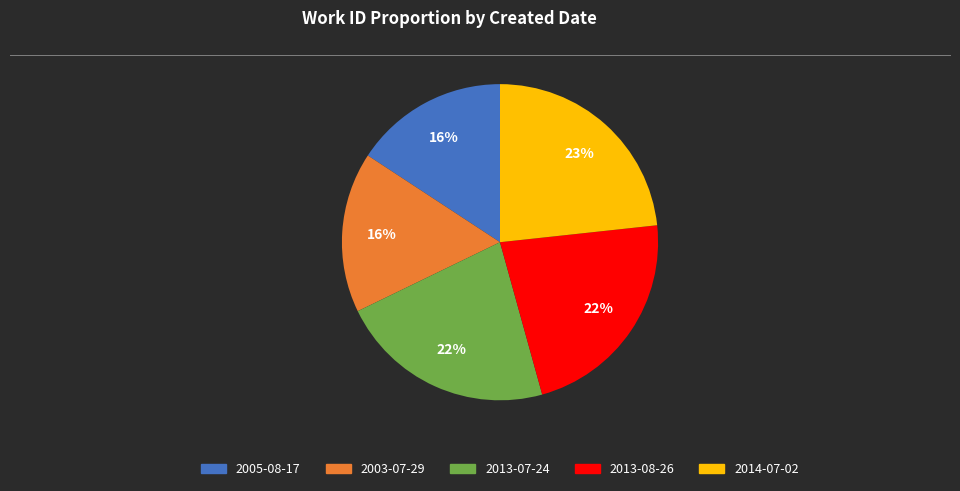

What percentage is the 2013-07-24 slice, to the nearest percent?

22%